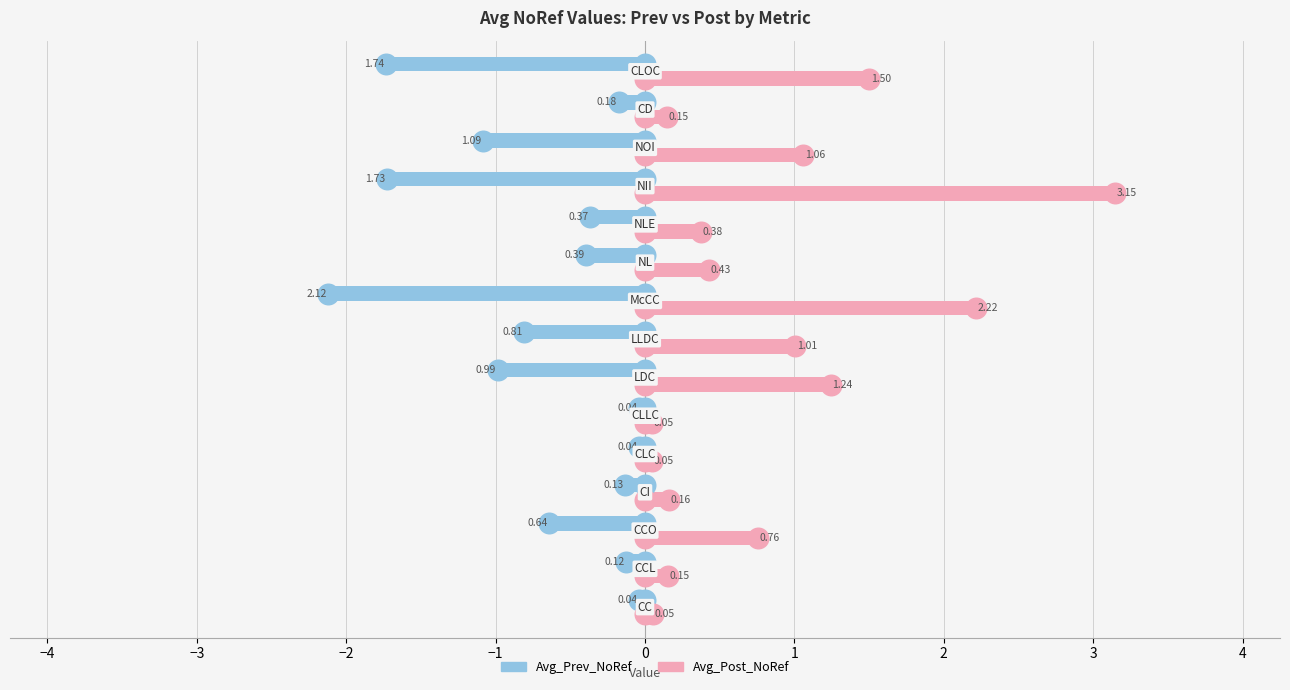

At how many categories does at least one series exceed 0?

15